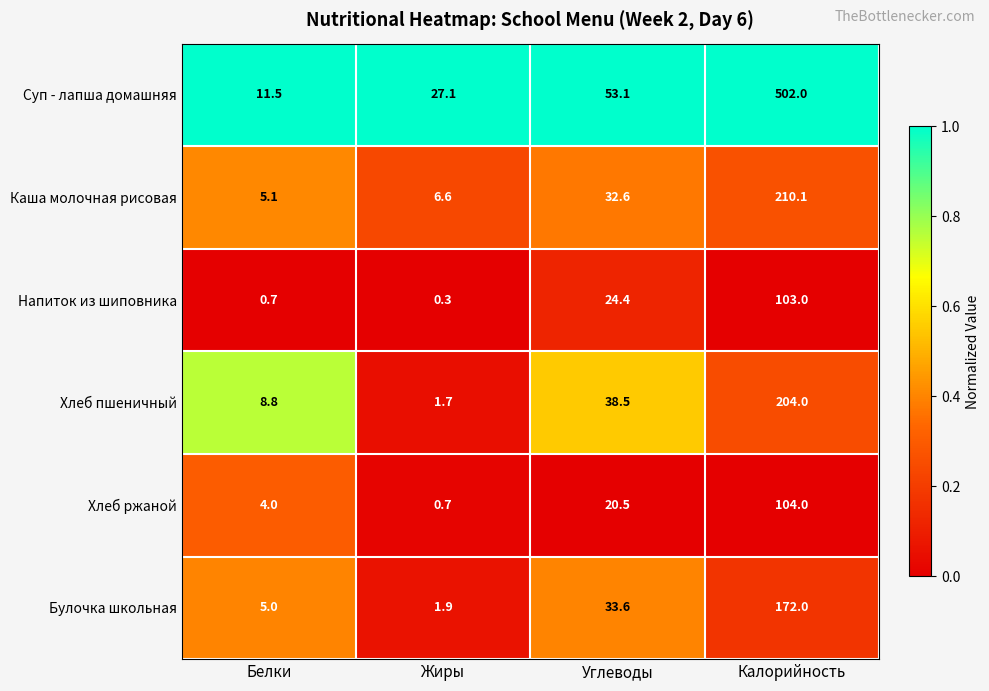

Which series has the widest spread of values?

Суп - лапша домашняя